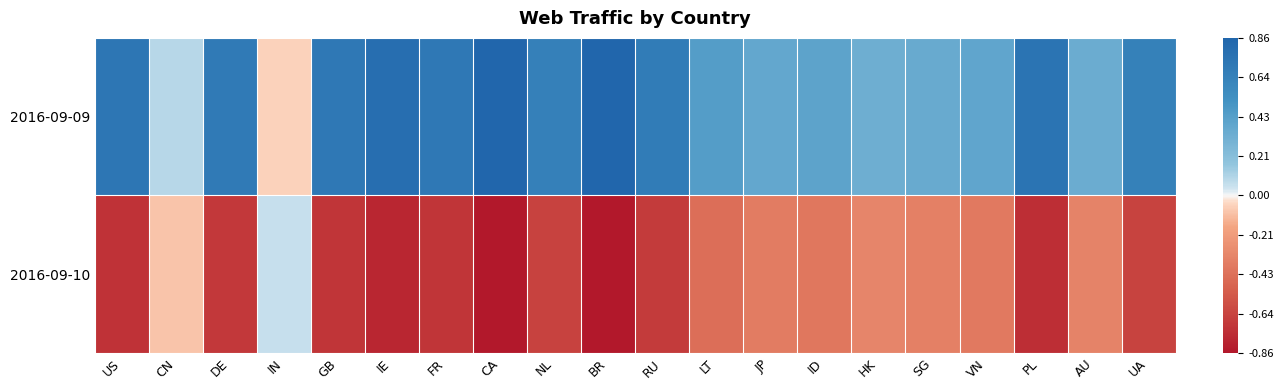

Reading left to right, list all the values displayed in this chart.

2016-09-09: US=0.7	CN=0.1	DE=0.7	IN=-0.1	GB=0.7	IE=0.8	FR=0.7	CA=0.9	NL=0.7	BR=0.9	RU=0.7	LT=0.4	JP=0.4	ID=0.4	HK=0.3	SG=0.4	VN=0.4	PL=0.7	AU=0.3	UA=0.6
2016-09-10: US=-0.7	CN=-0.1	DE=-0.7	IN=0.1	GB=-0.7	IE=-0.8	FR=-0.7	CA=-0.9	NL=-0.7	BR=-0.9	RU=-0.7	LT=-0.4	JP=-0.4	ID=-0.4	HK=-0.3	SG=-0.4	VN=-0.4	PL=-0.7	AU=-0.3	UA=-0.6